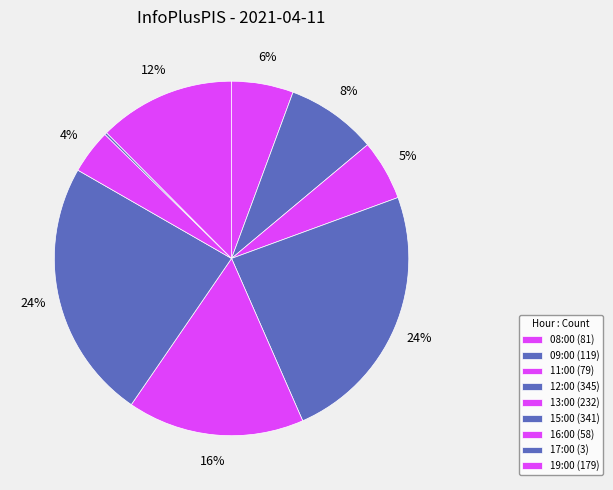

How many segments does this pie chart have?

9